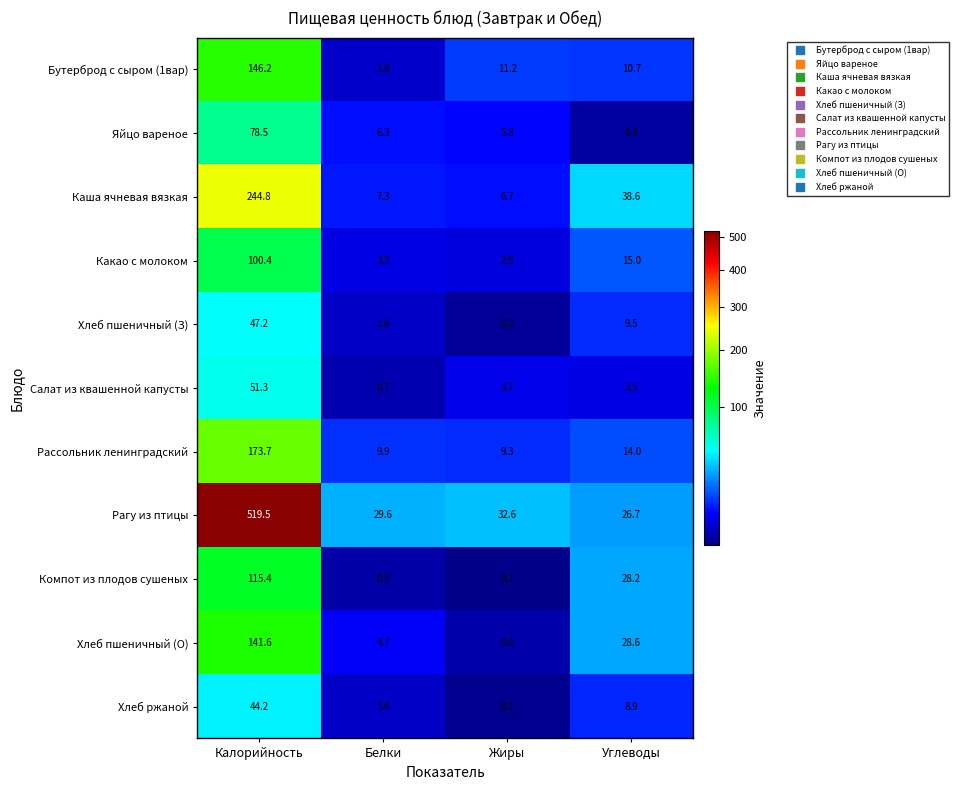

What is the difference between the Яйцо вареное values at Белки and Жиры?

0.5